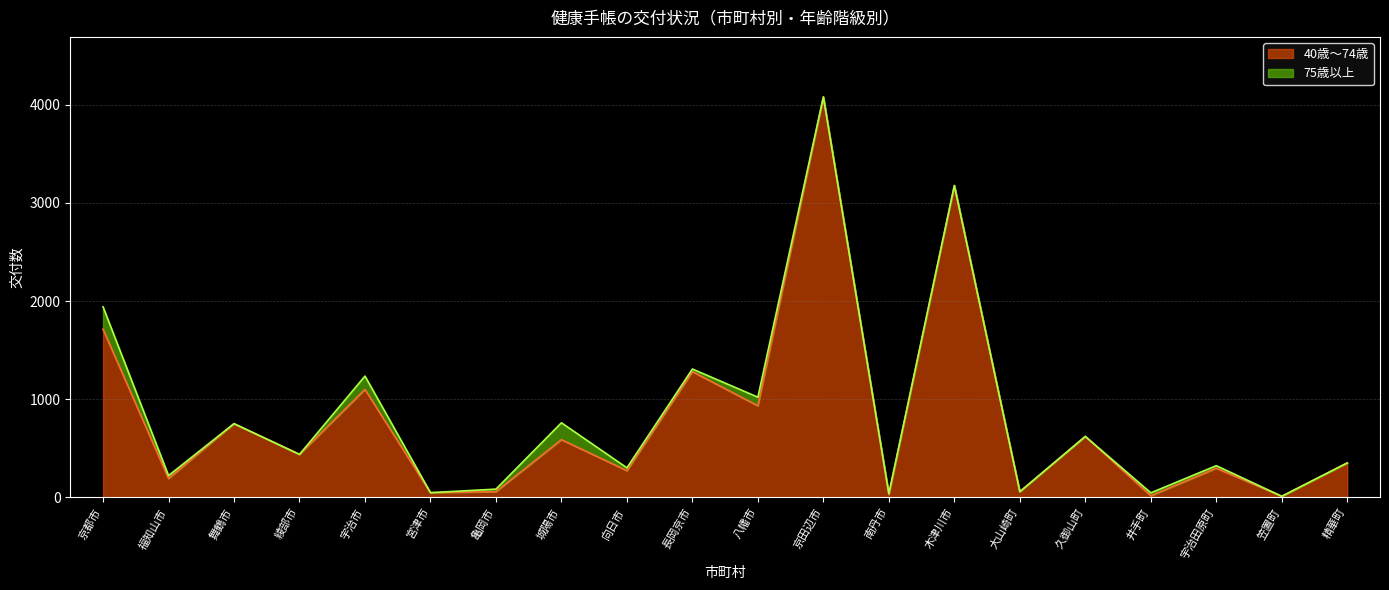

The value at 福知山市 is 191. True or false?

True